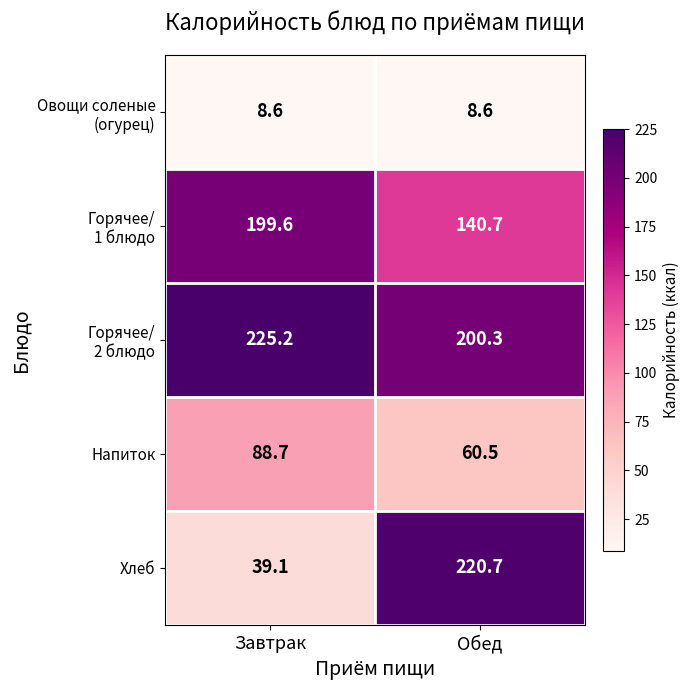

Is it true that Хлеб equals 39.1 at Завтрак?

True